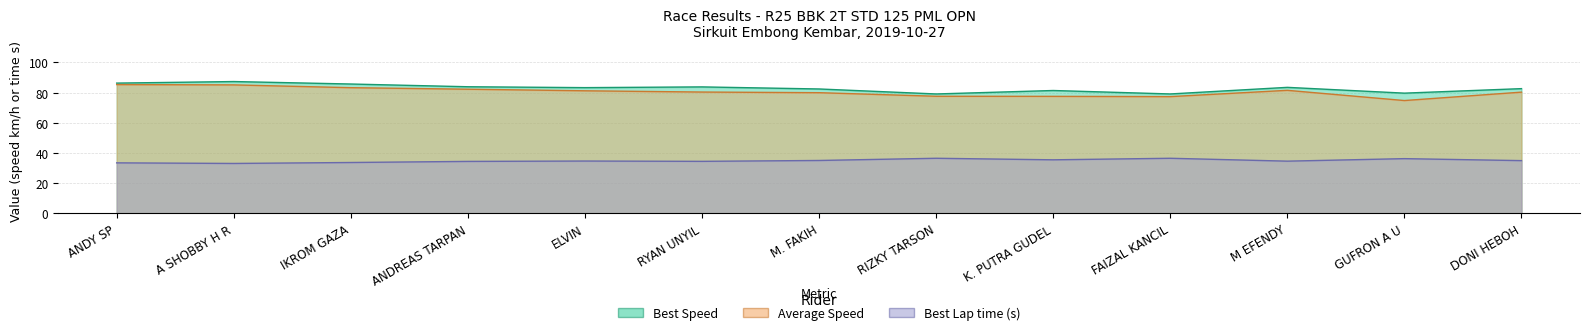

Which label corresponds to the largest value in the chart?

A SHOBBY H R